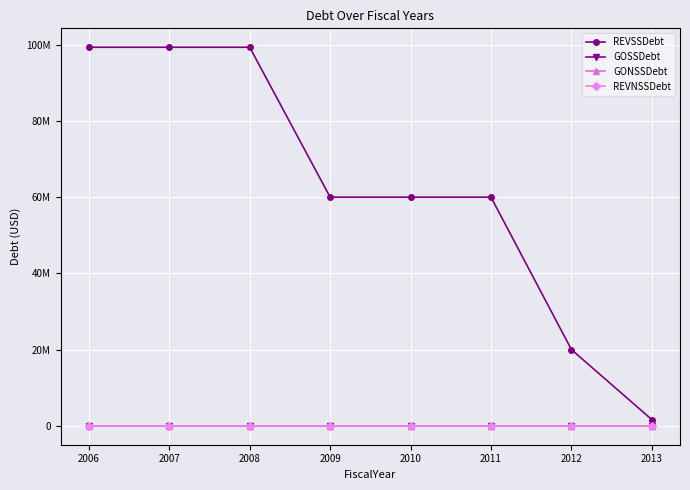

Does the chart have visible grid lines?

Yes